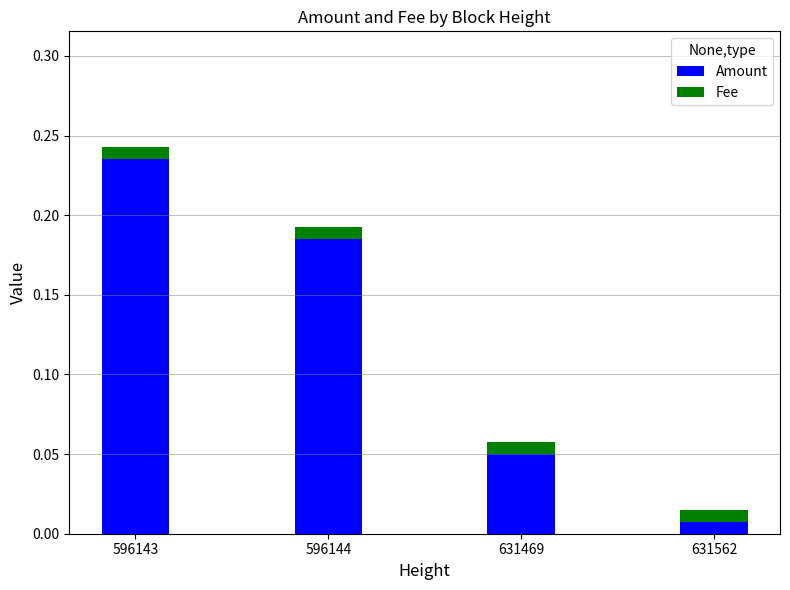

Which category has the lowest value in the Amount series?

631562